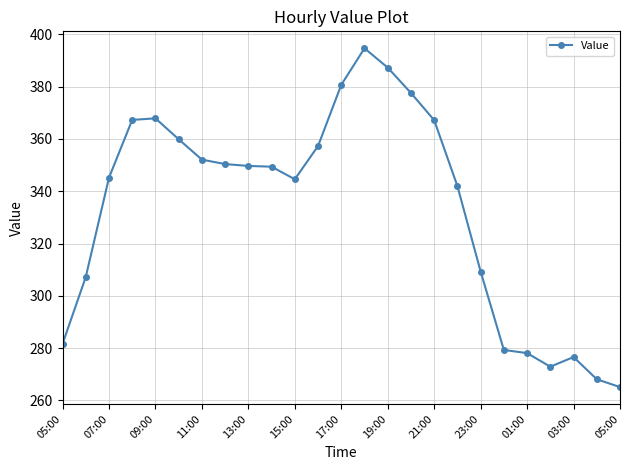

What is the average value?

333.3